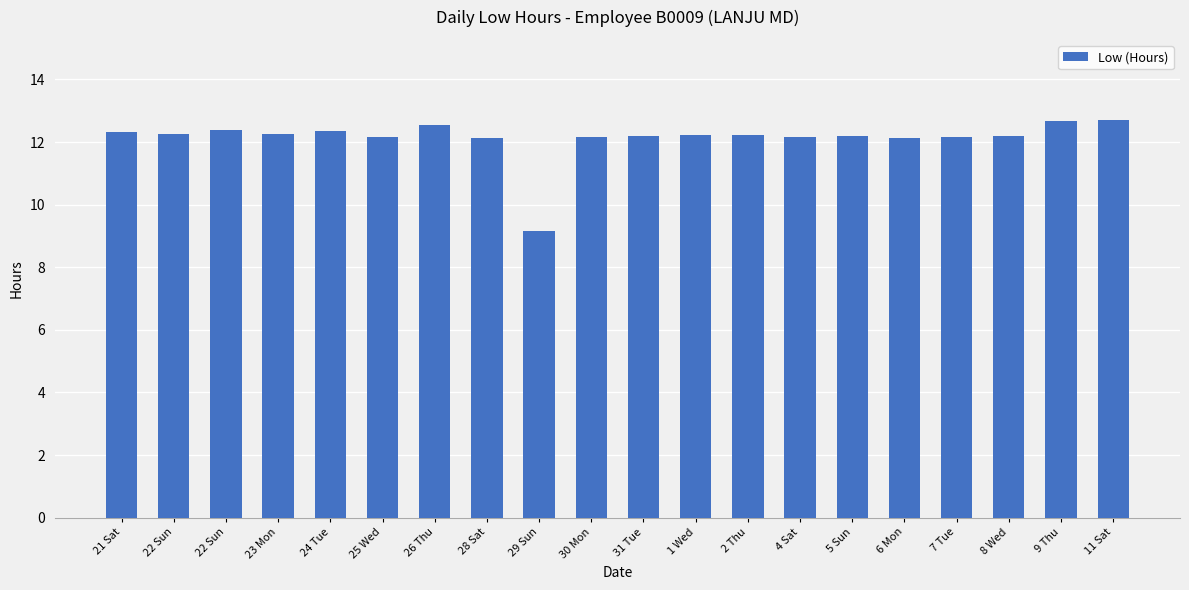

List the labels in order of value, smallest first.

29 Sun, 28 Sat, 6 Mon, 4 Sat, 7 Tue, 30 Mon, 25 Wed, 31 Tue, 5 Sun, 8 Wed, 2 Thu, 1 Wed, 23 Mon, 22 Sun, 21 Sat, 24 Tue, 22 Sun, 26 Thu, 9 Thu, 11 Sat